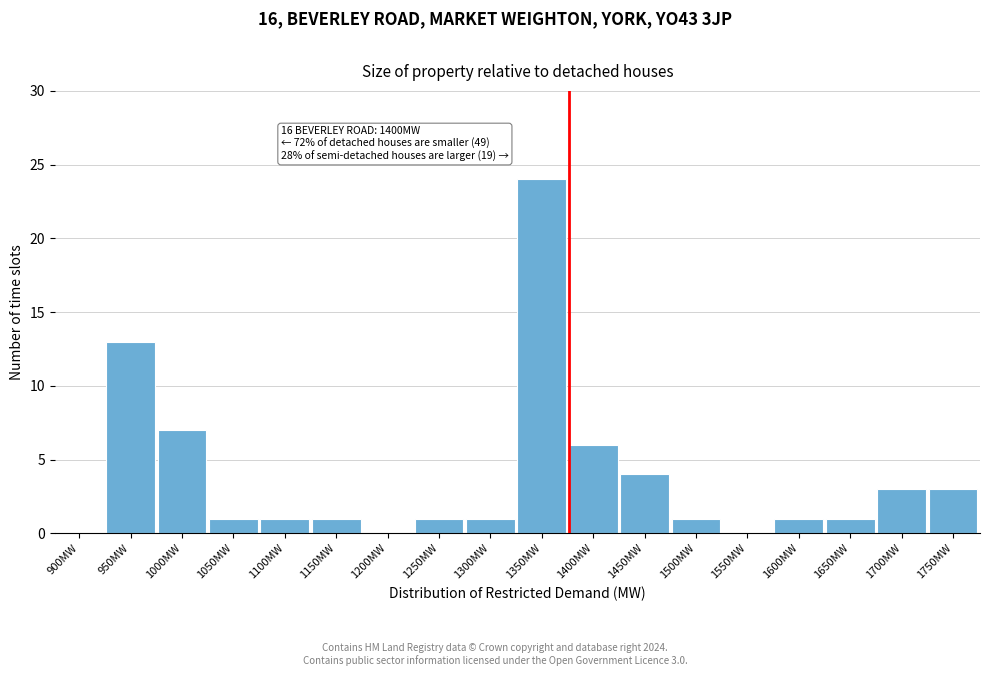

Reading left to right, list all the values displayed in this chart.

900MW=0	950MW=13	1000MW=7	1050MW=1	1100MW=1	1150MW=1	1200MW=0	1250MW=1	1300MW=1	1350MW=24	1400MW=6	1450MW=4	1500MW=1	1550MW=0	1600MW=1	1650MW=1	1700MW=3	1750MW=3